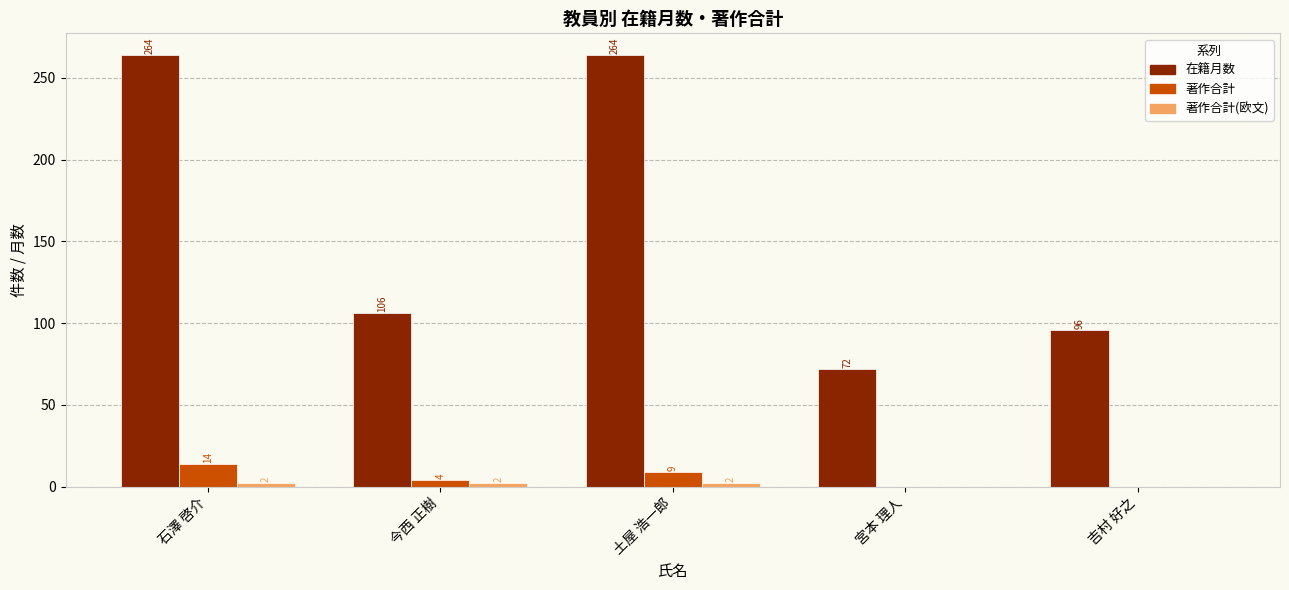

What is the sum of all 著作合計 values?

27